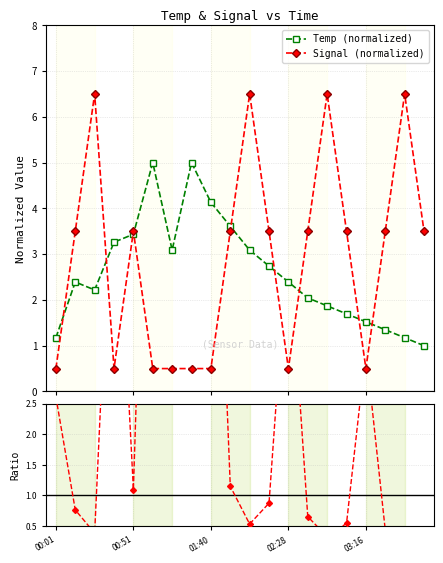

What is the lowest value of the Signal (normalized) series?

0.5